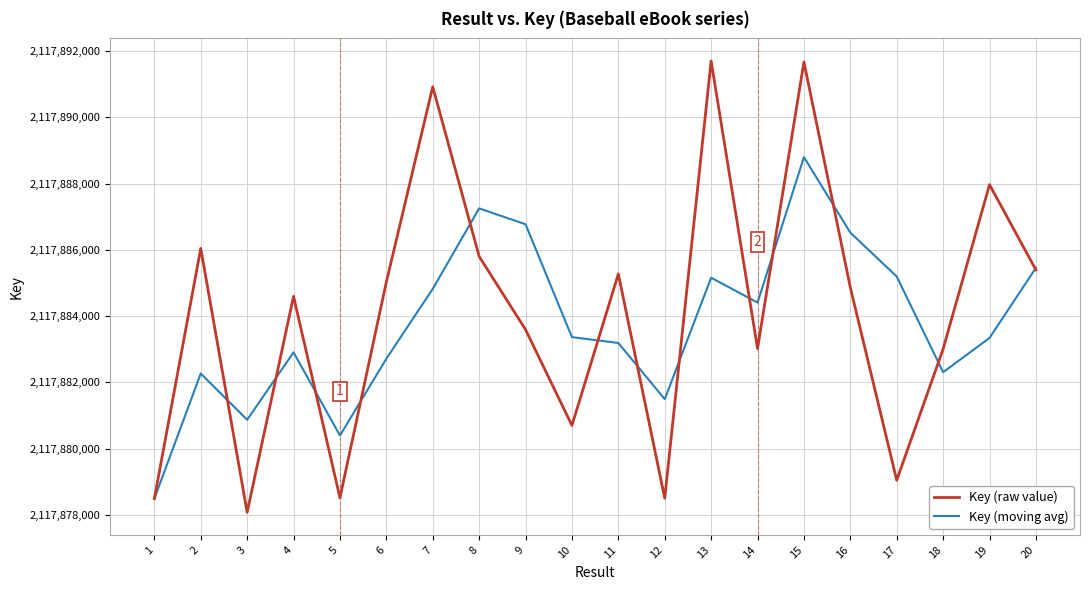

Does the chart have visible grid lines?

Yes